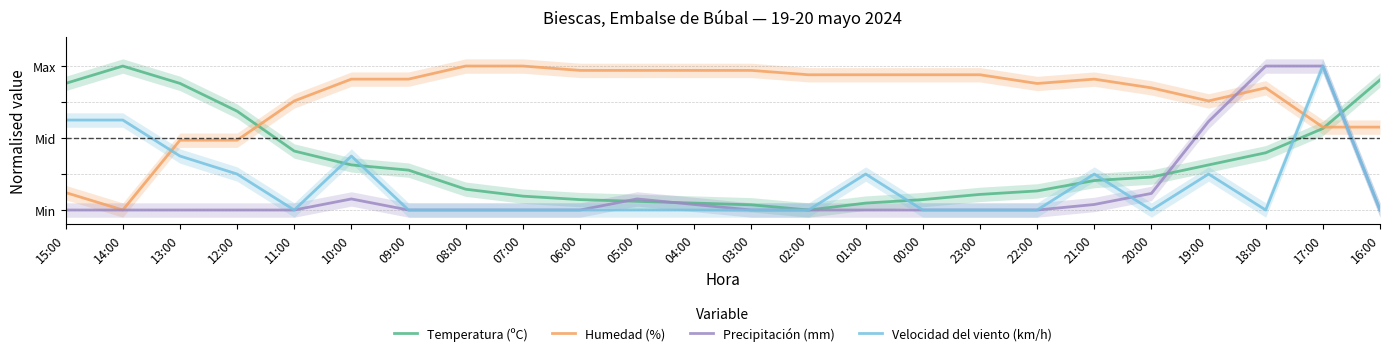

The Temperatura (ºC) series shows 0.9 at 16:00. True or false?

True